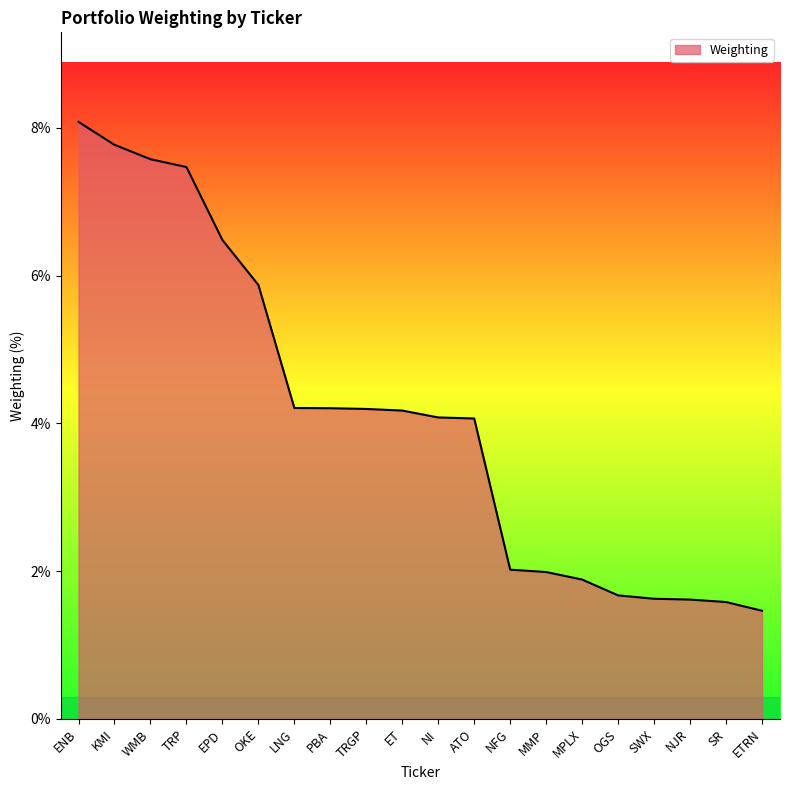

What is the difference between the second highest and minimum values?

6.3